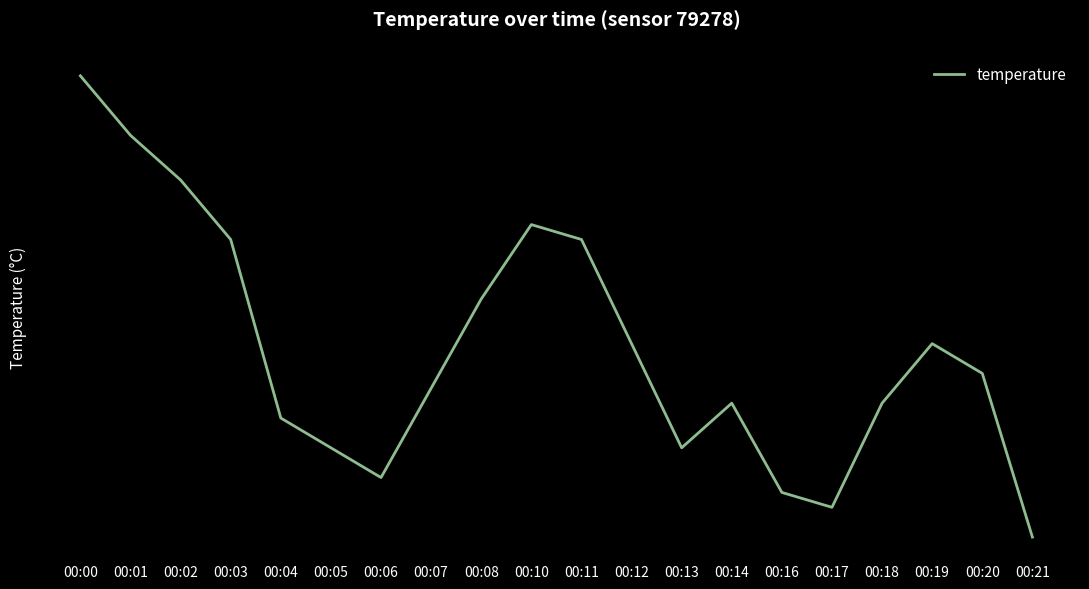

Is this an area chart (filled region under the line)?

No